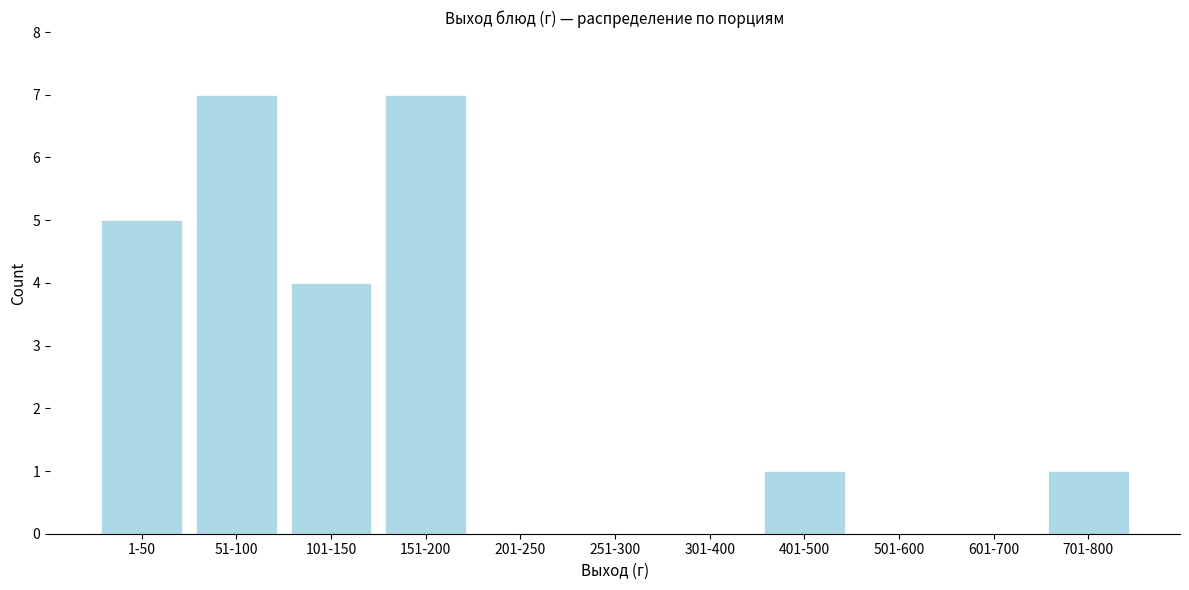

Reading left to right, extract all data points from this chart.

1-50=5	51-100=7	101-150=4	151-200=7	201-250=0	251-300=0	301-400=0	401-500=1	501-600=0	601-700=0	701-800=1